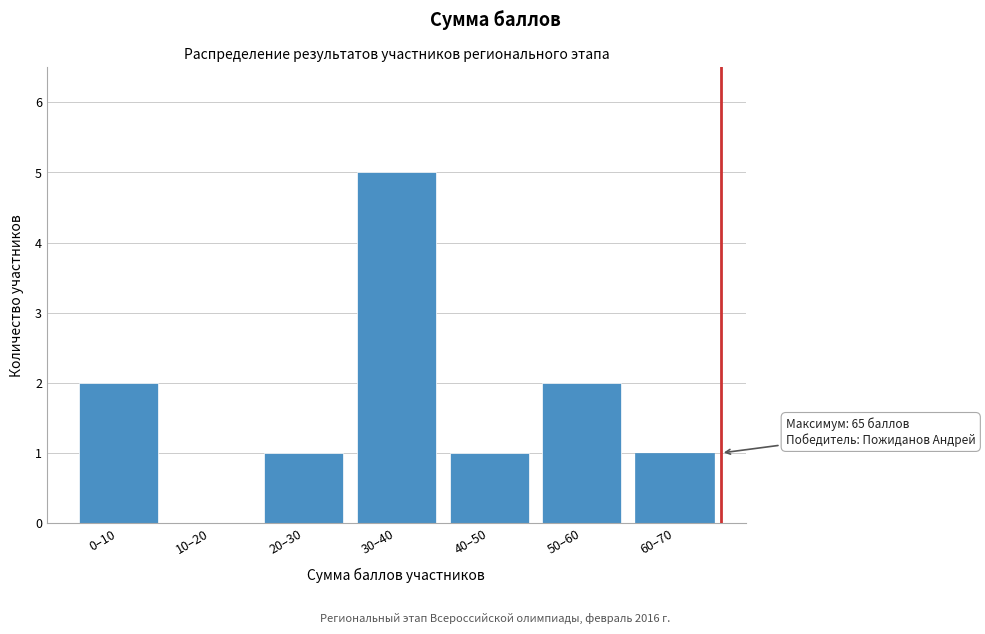

Reading left to right, extract all data points from this chart.

0–10=2	10–20=0	20–30=1	30–40=5	40–50=1	50–60=2	60–70=1